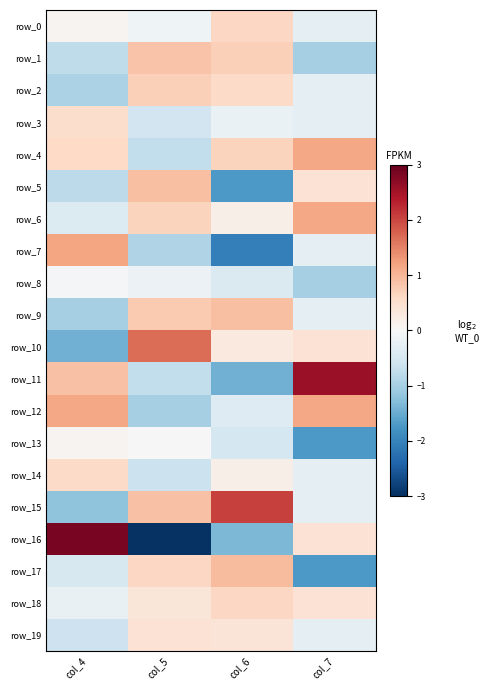

At how many categories does at least one series exceed -2?

4